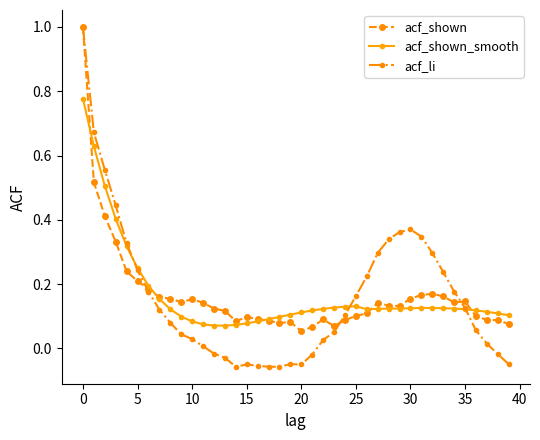

What are all the series names shown in the legend?

acf_shown, acf_shown_smooth, acf_li